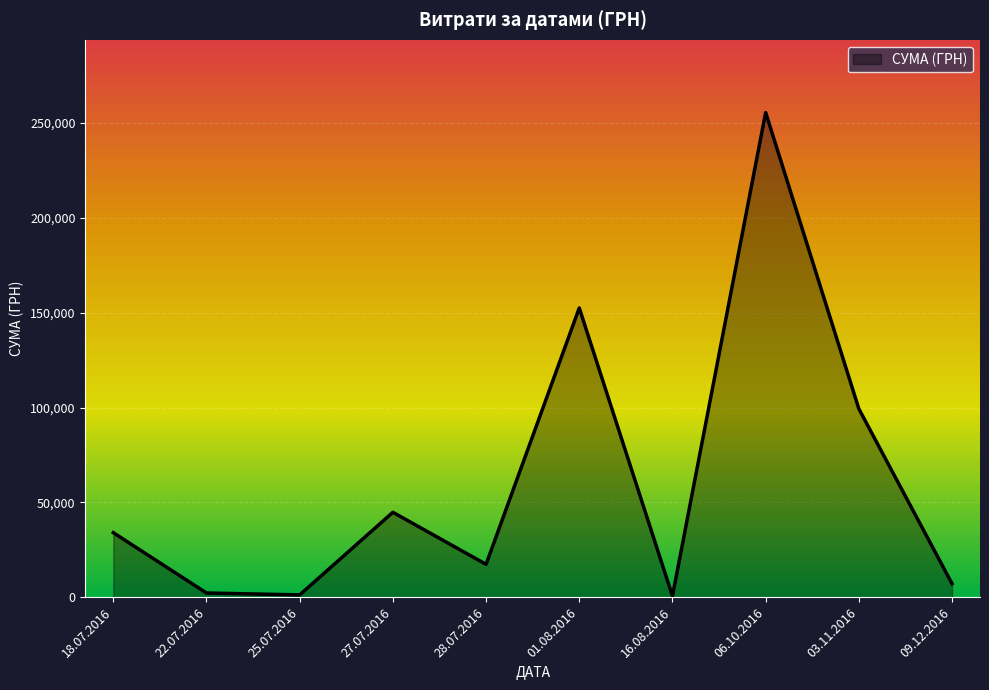

Approximately how many times larger is the value at 06.10.2016 compared to 18.07.2016?

7.5